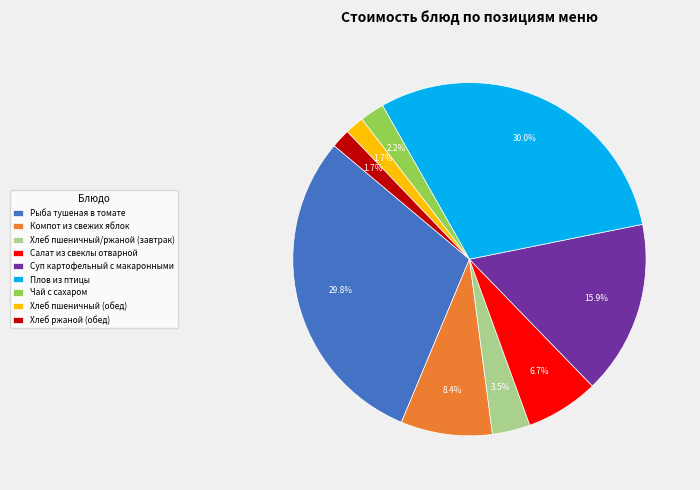

True or false: Плов из птицы accounts for 30% of the total.

True